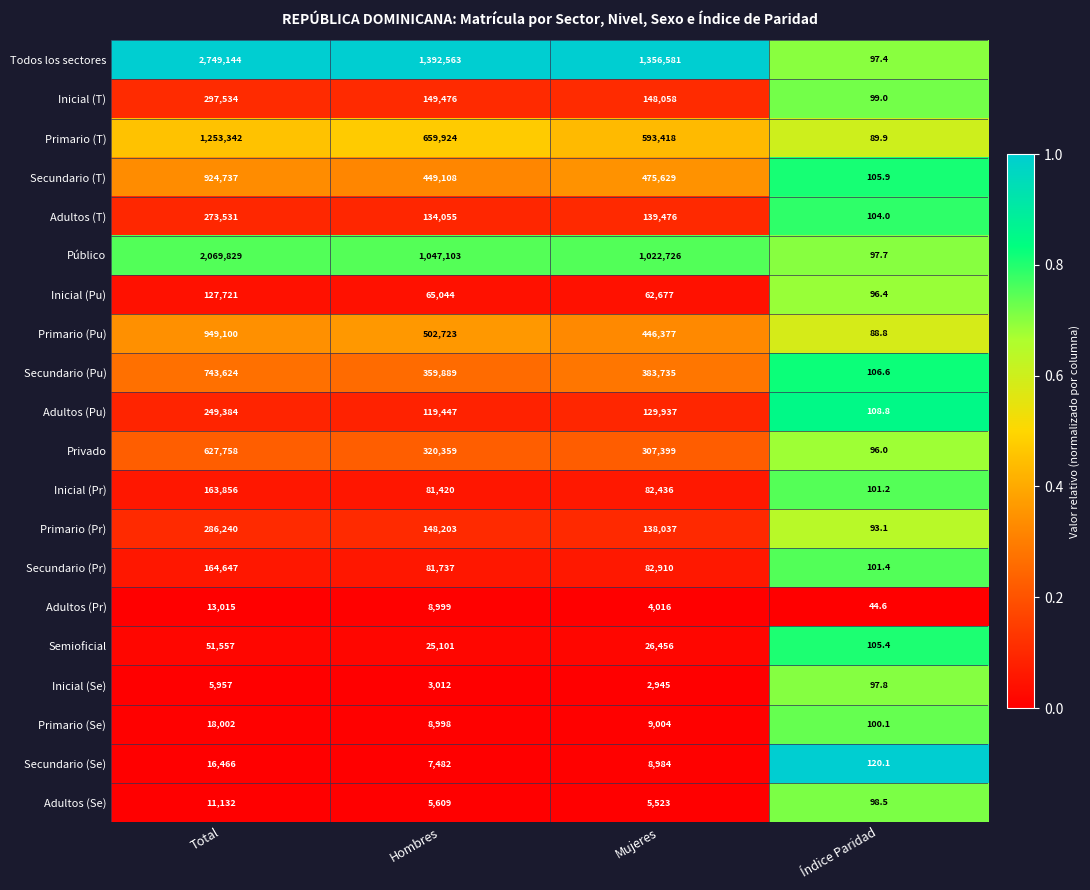

What is the total value across all series at Índice Paridad?

1952.7